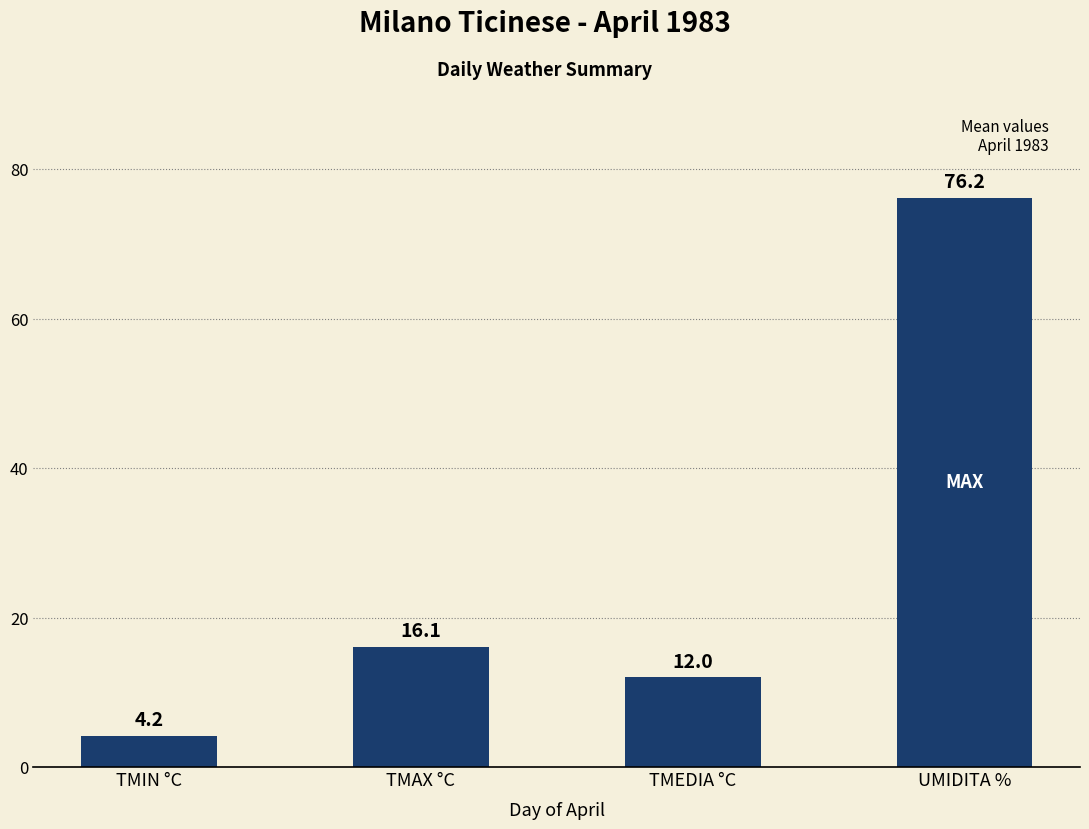

Reading left to right, what are all the values shown in this chart?

4.2	16.1	12.0	76.2